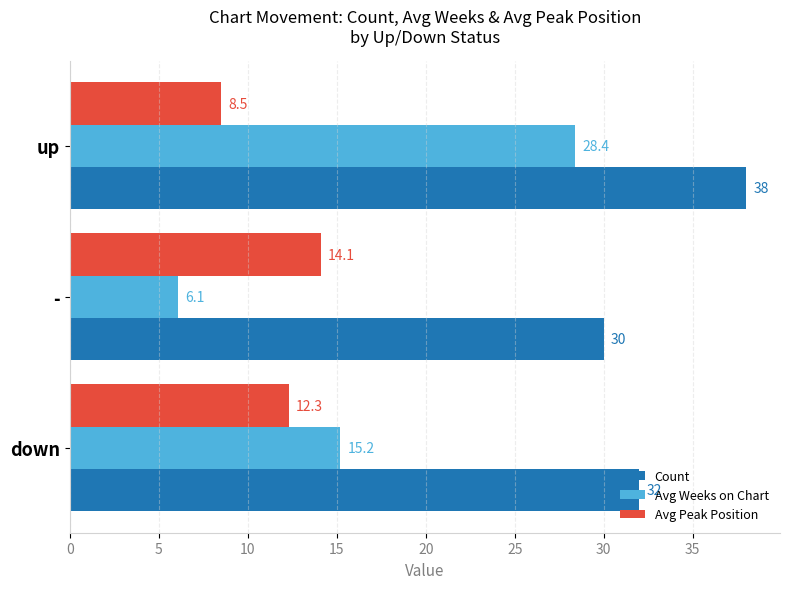

Rank the series by their average value, from highest to lowest.

Count, Avg Weeks on Chart, Avg Peak Position